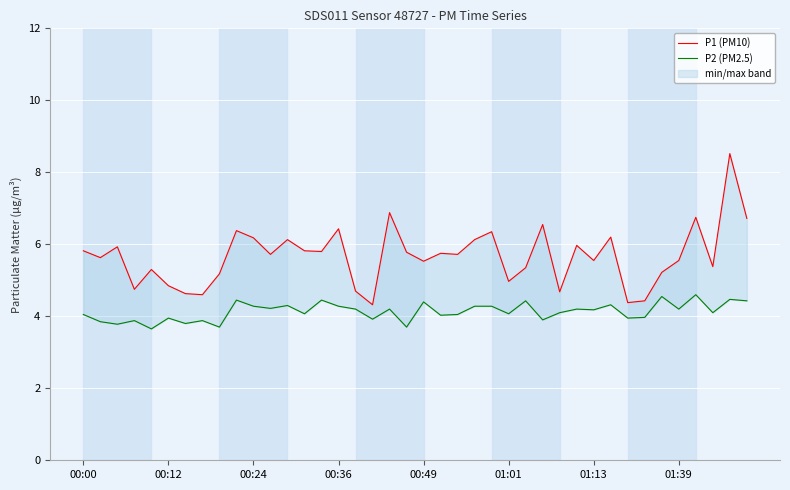

What is the difference between the second highest and minimum values in the P2 (PM2.5) series?

0.9